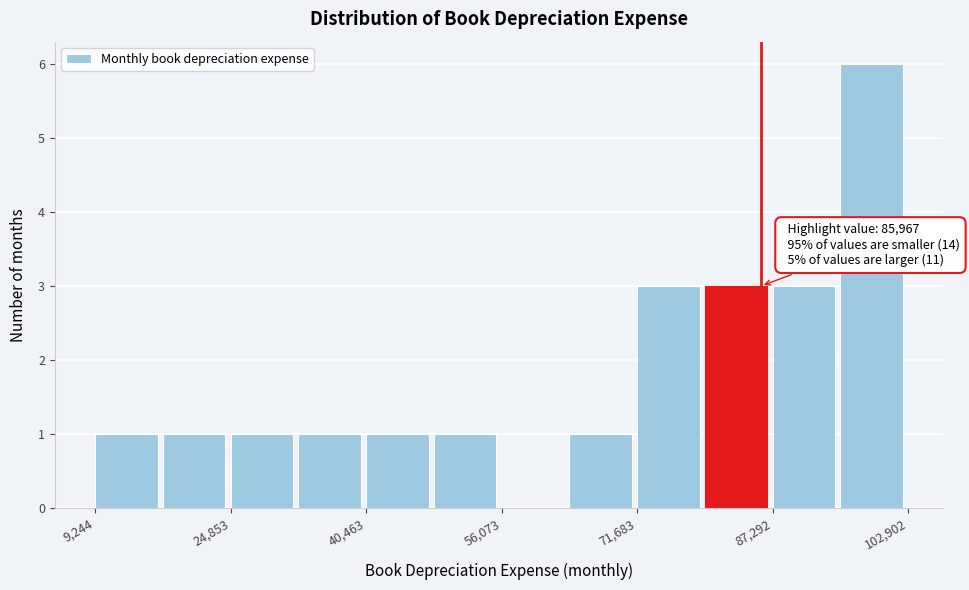

Read against the x-axis, roughly where is the centre of the tallest bar?

98000